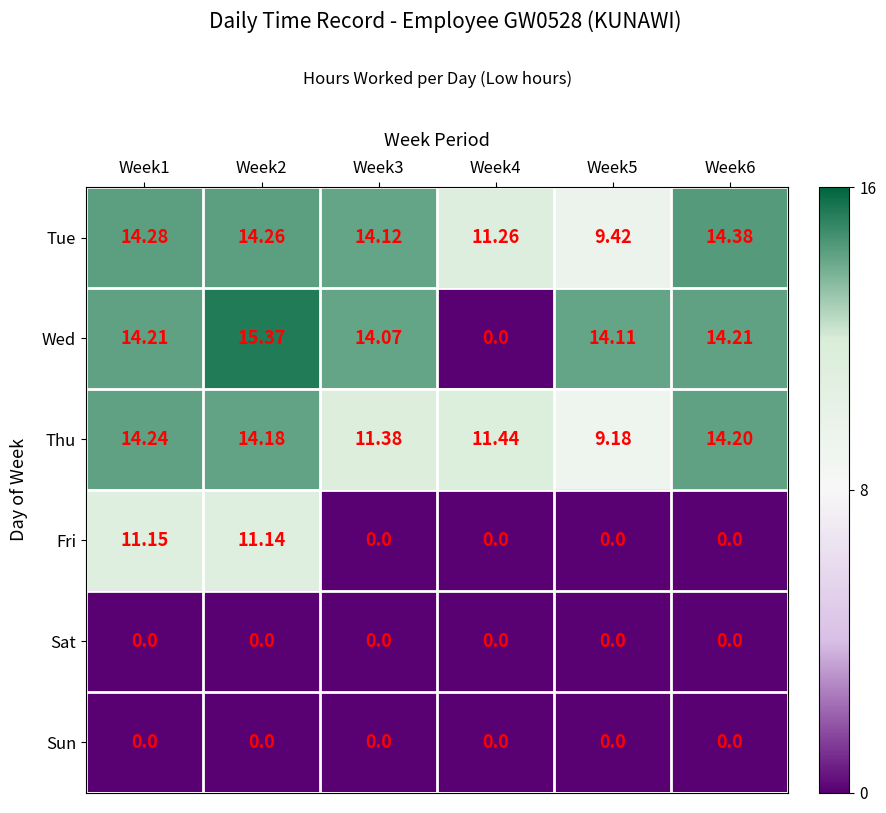

Which label corresponds to the largest value in the chart?

Week2